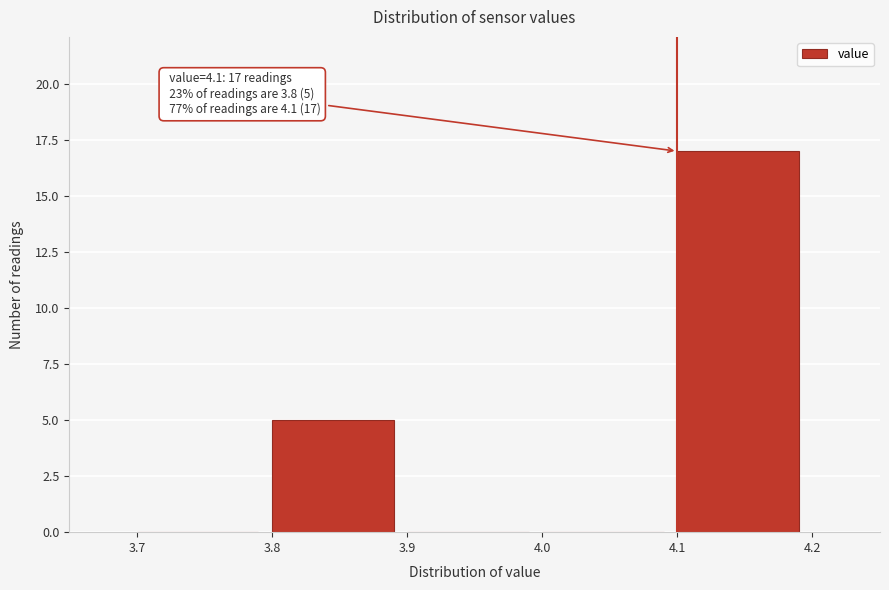

Which range on the x-axis has the tallest bar?

4.1 to 4.2